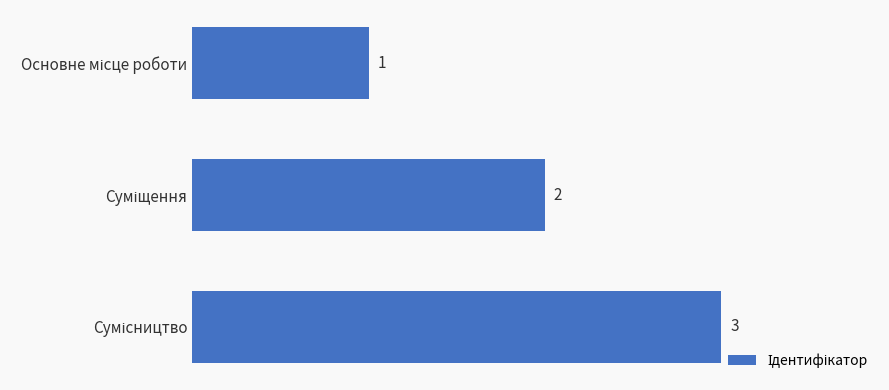

Count the values in the range 1 to 3.

3